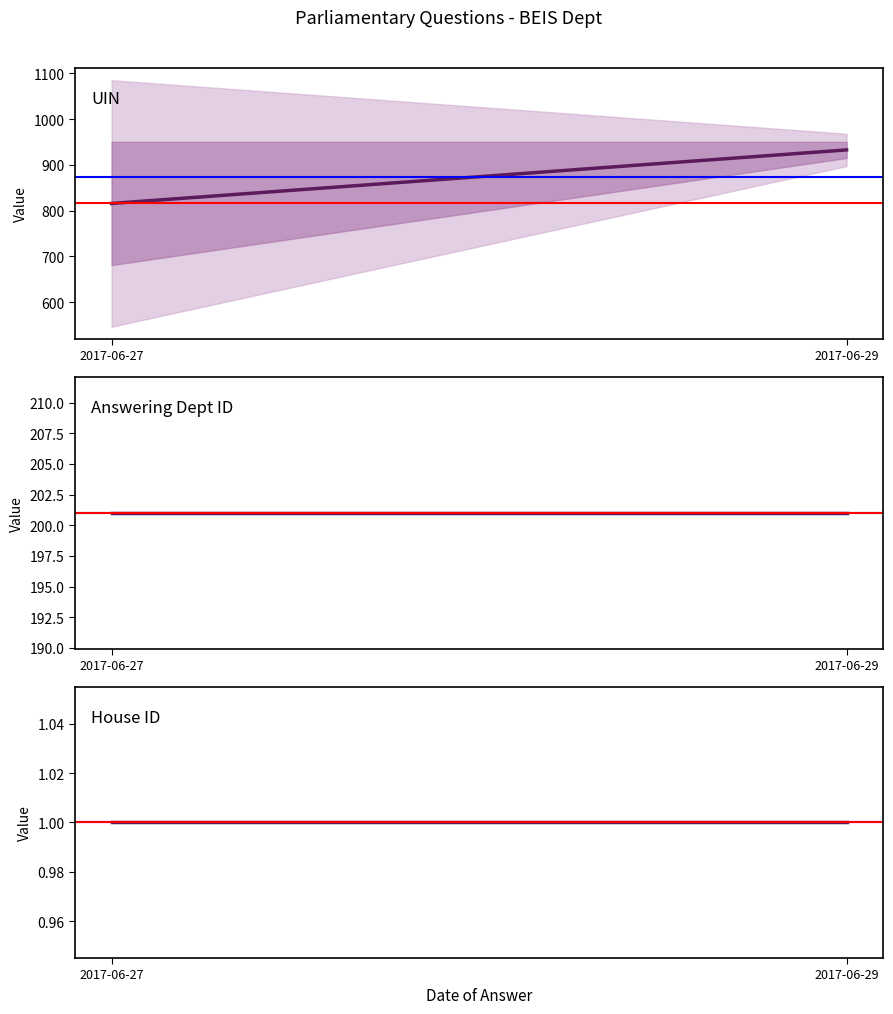

What is the sum of the UIN values at 2017-06-27 and 2017-06-29?

1748.4